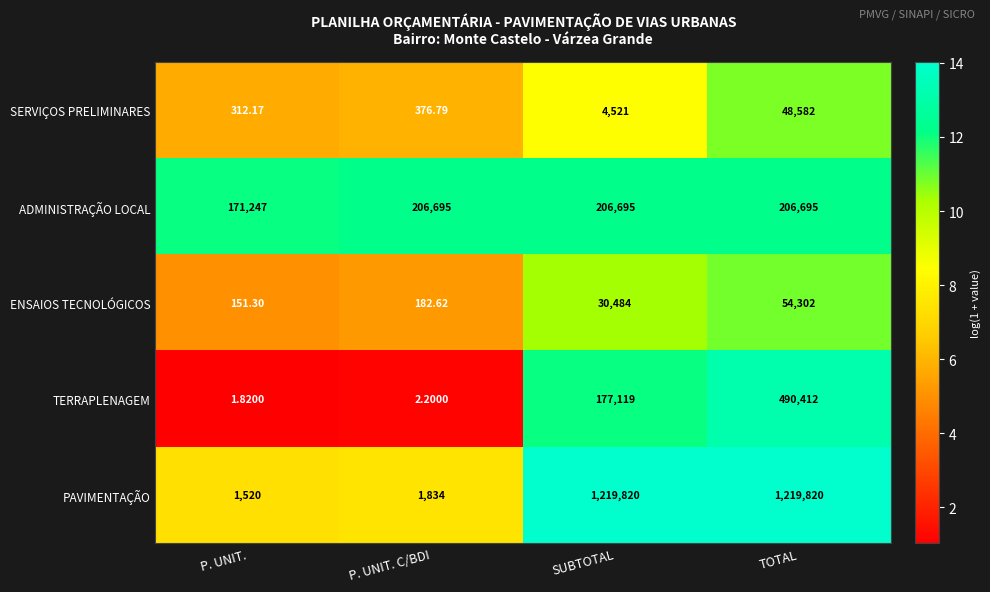

At which label does SERVIÇOS PRELIMINARES reach its peak?

TOTAL